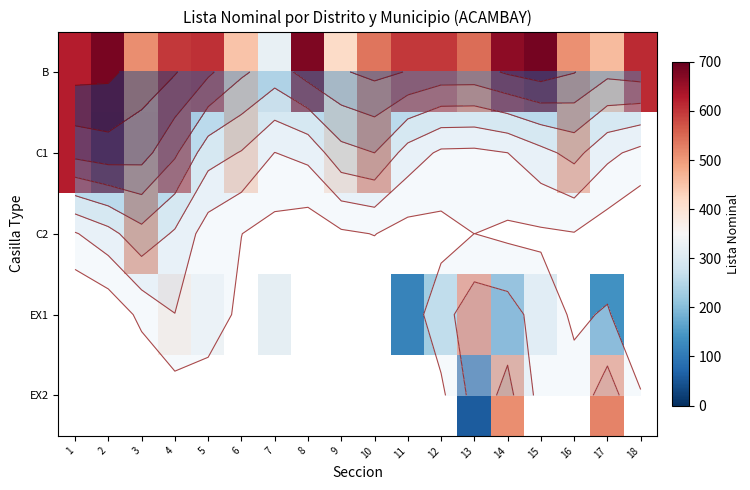

Is it true that B equals 506.4 at 7?

False